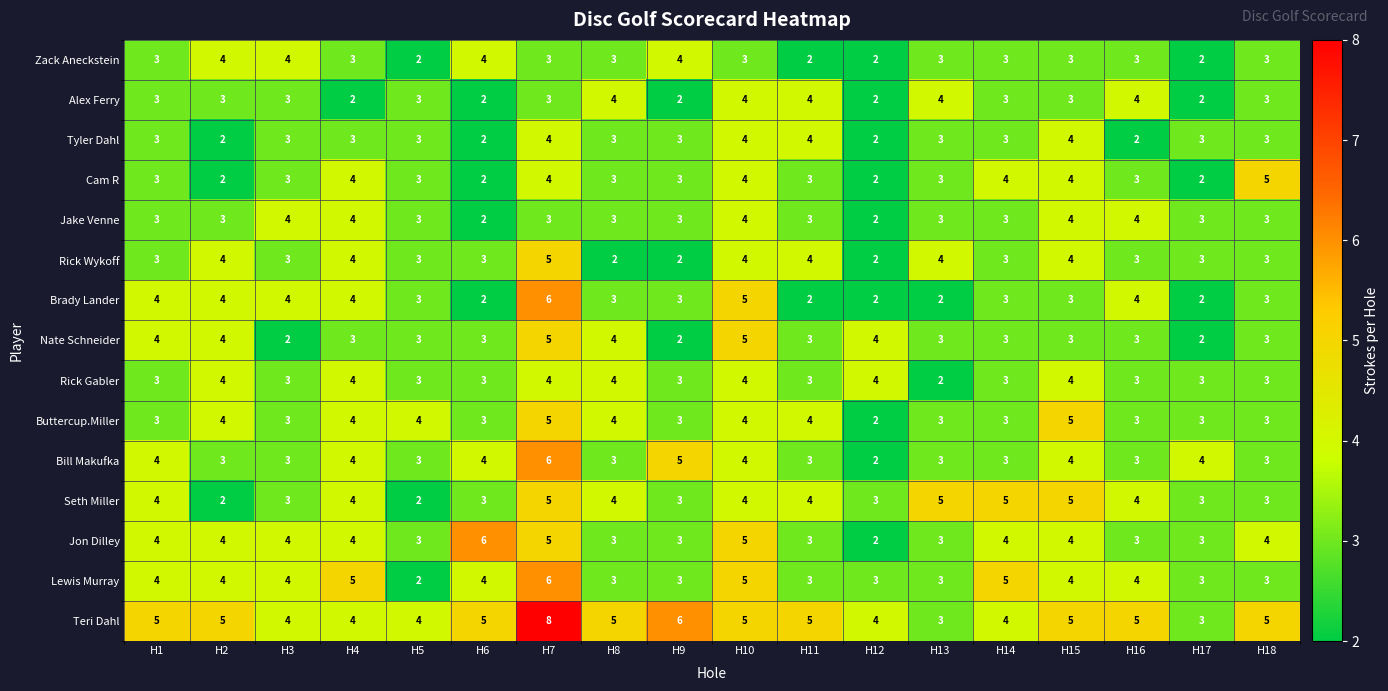

Which label corresponds to the largest value in the chart?

H7